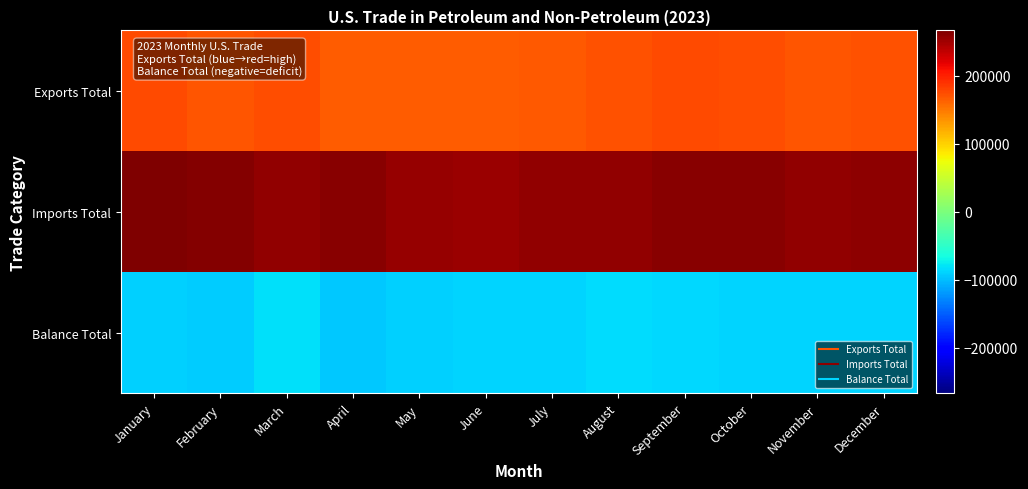

What is the greatest value displayed?

266489